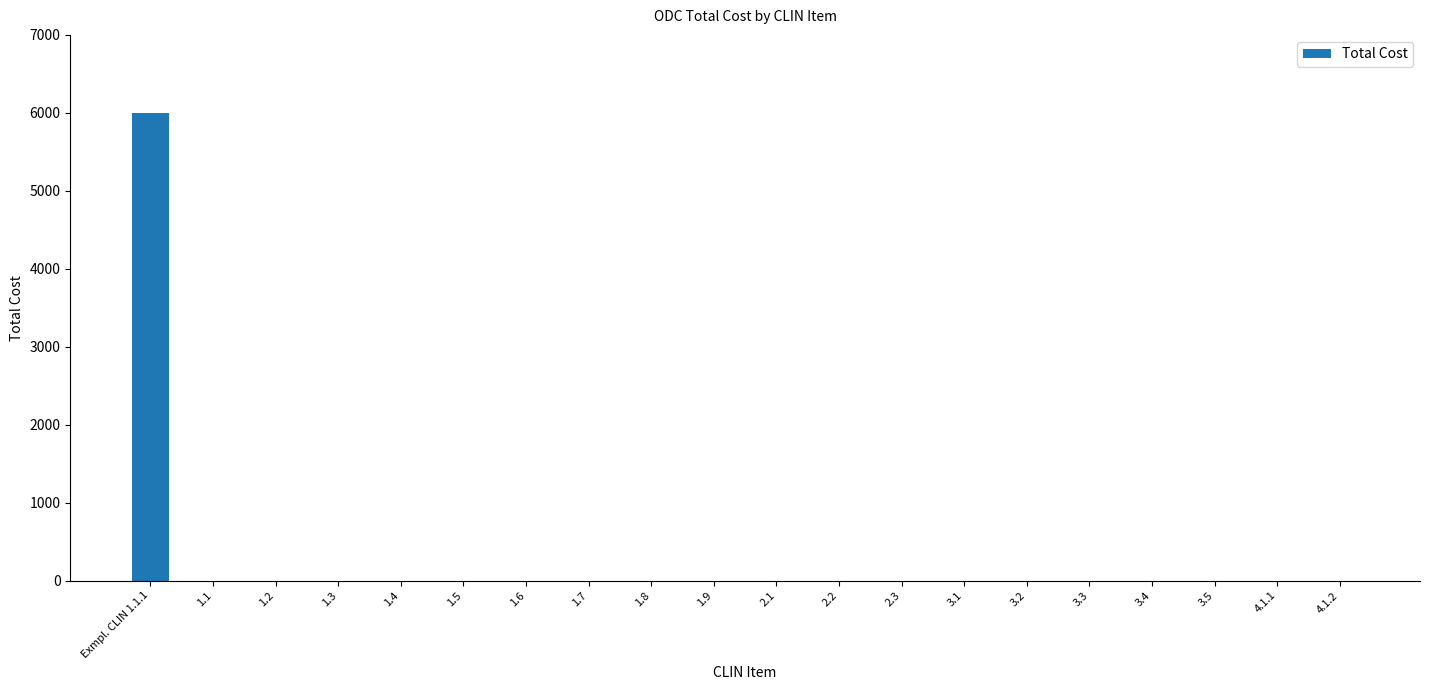

Are the bars horizontal?

No